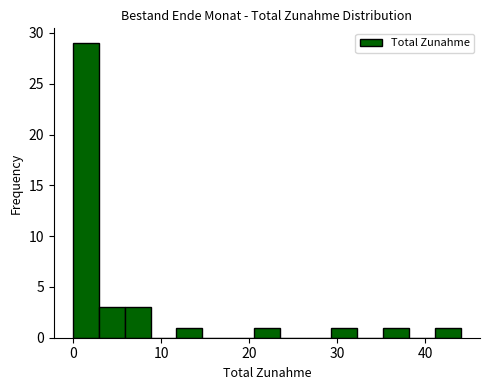

Around what value on the x-axis is the tallest bar? Give the approximate position of its centre, as read against the axis.

1